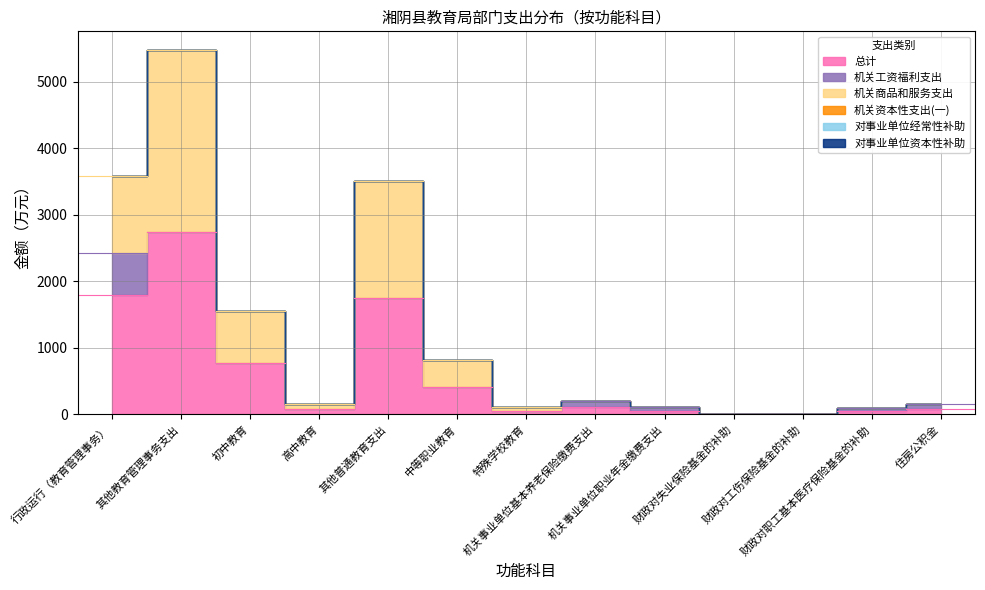

What is the label of the 13th point from the left?

住房公积金